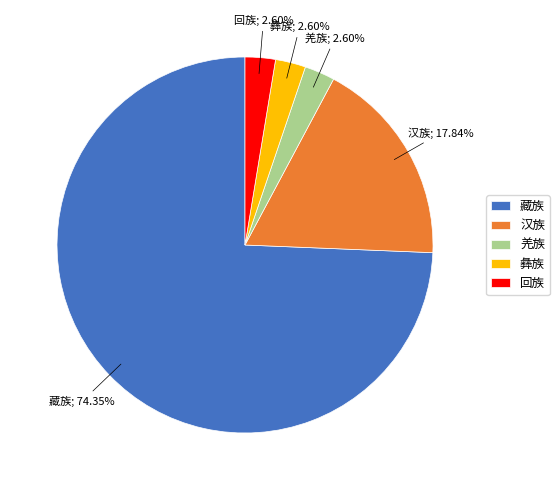

How many segments does this pie chart have?

5